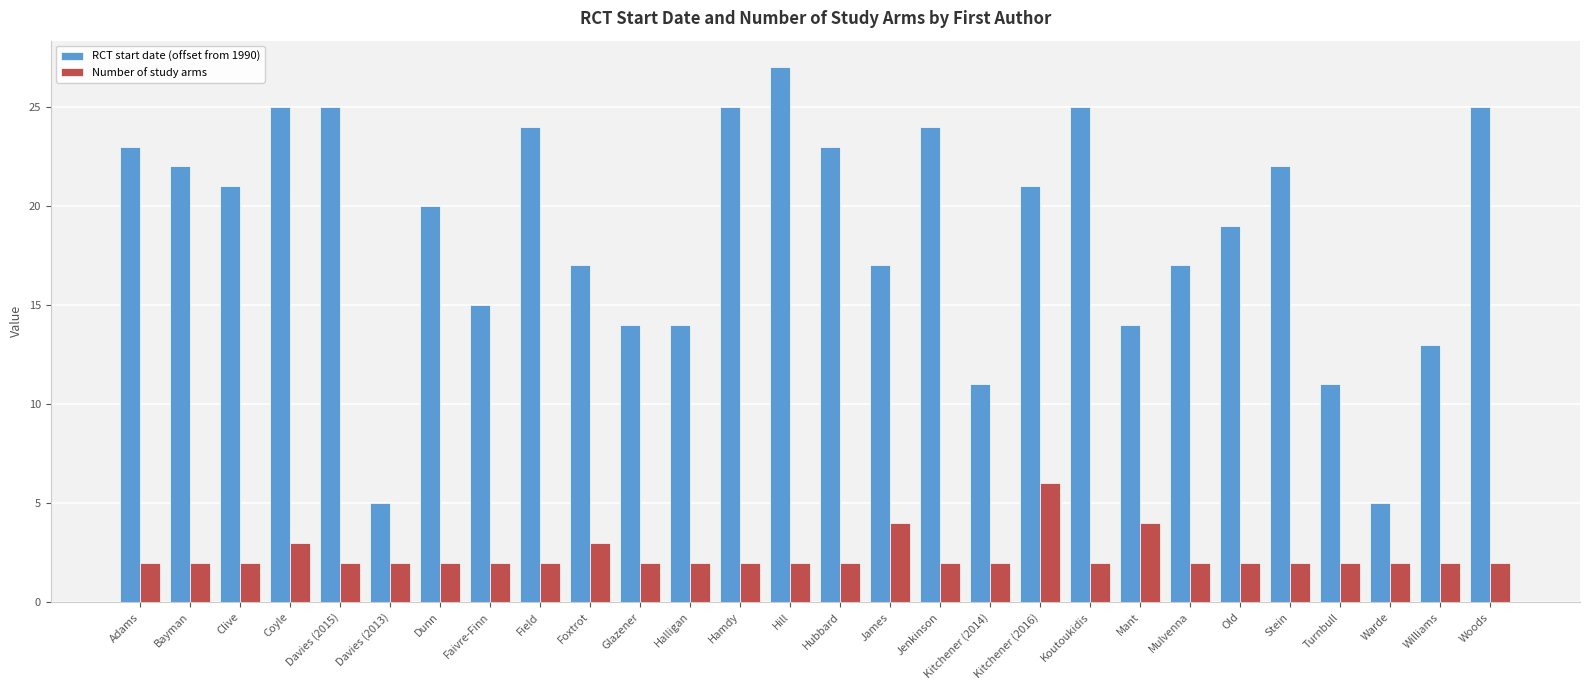

What is the value of the Number of study arms bar at the 9th from the left?

2